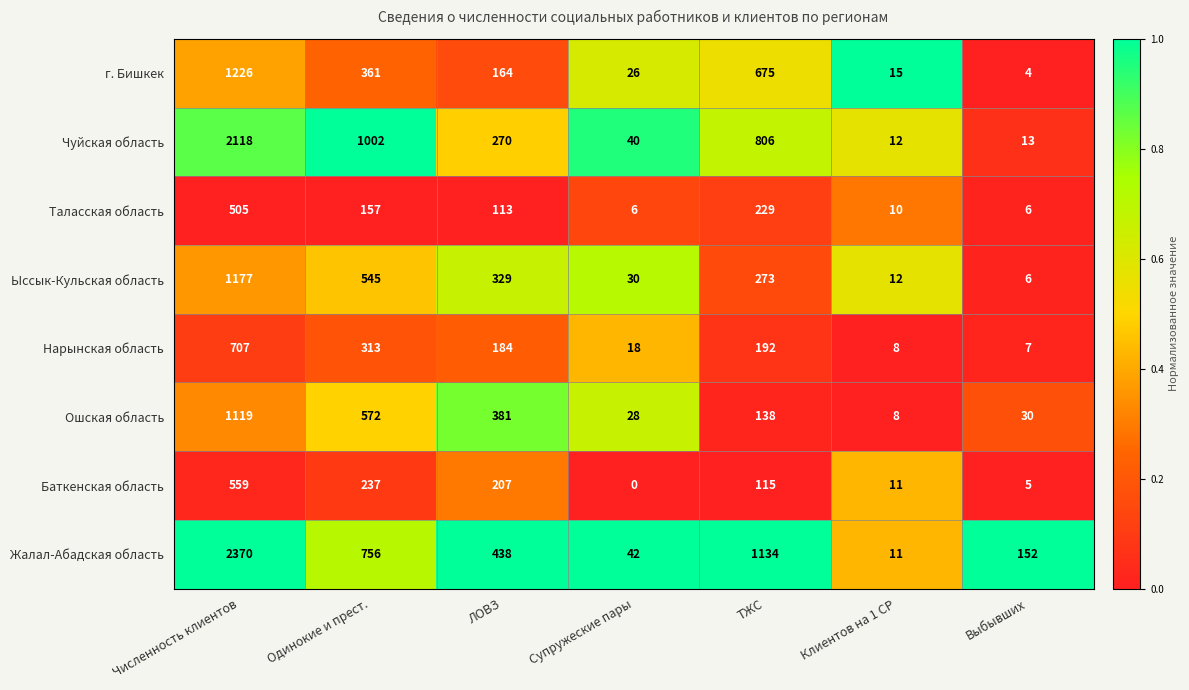

What is the sum of the Чуйская область values at Выбывших and Численность клиентов?

2131